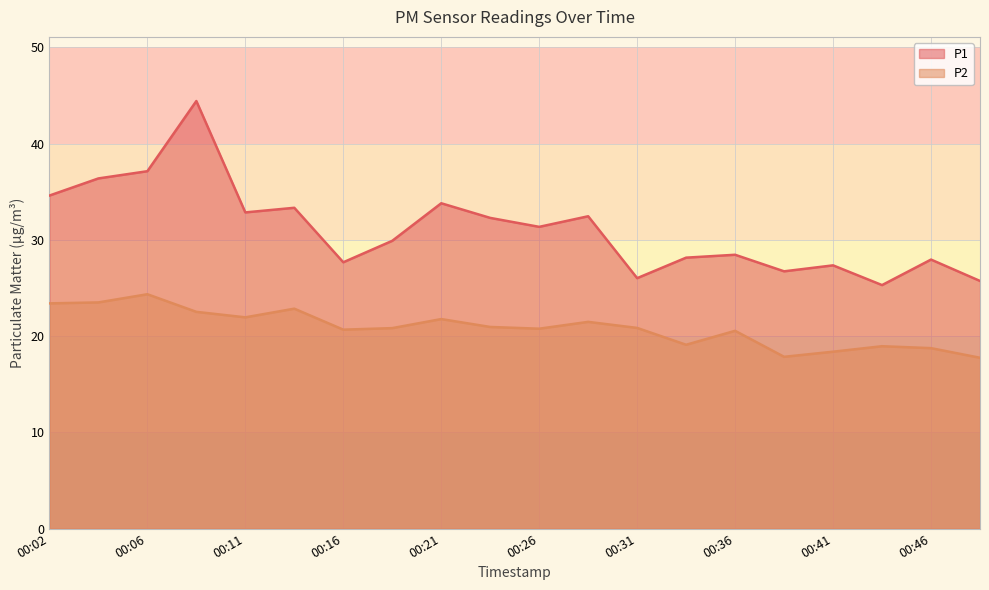

Where is P1 nearest to the value 34?

00:21